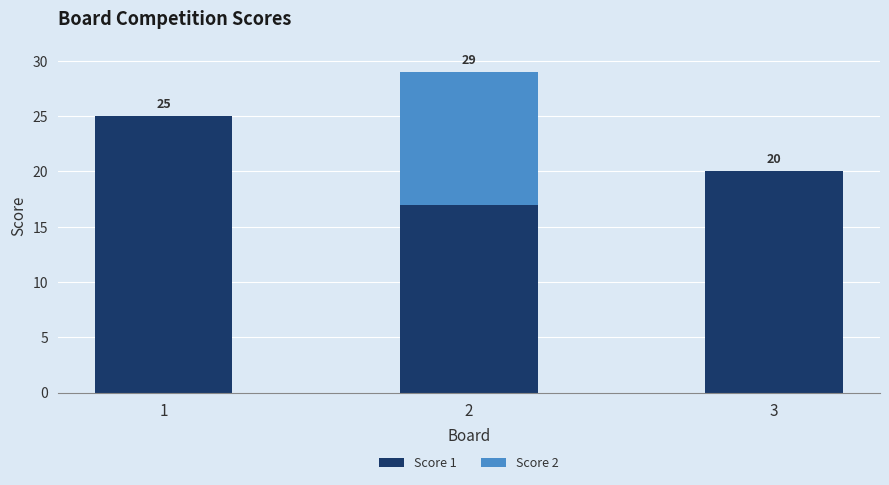

Where is Score 1 nearest to the value 21?

3